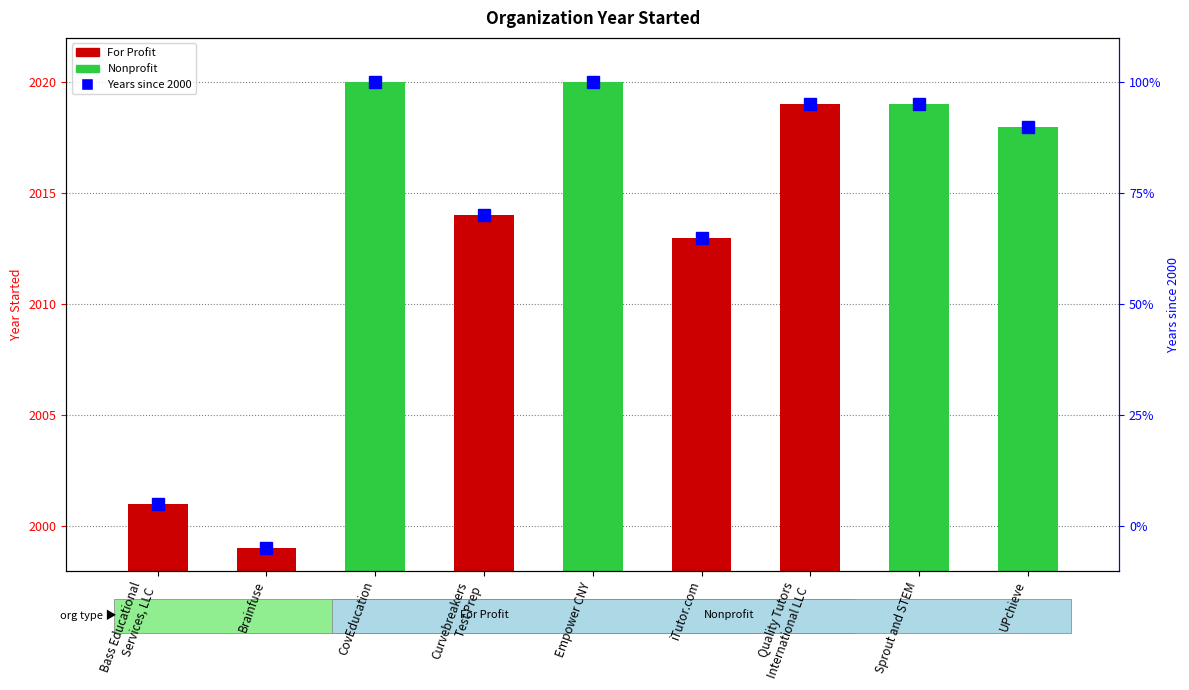

List the series in order of their overall mean, highest first.

Year Started, Years since 2000